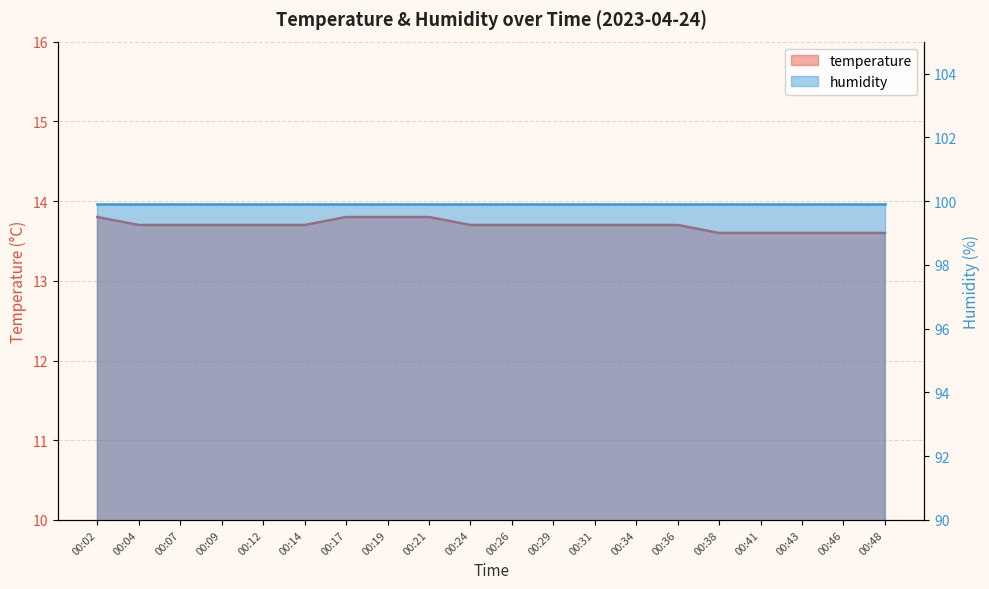

Rank the categories by value from highest to lowest.

00:02, 00:17, 00:19, 00:21, 00:04, 00:07, 00:09, 00:12, 00:14, 00:24, 00:26, 00:29, 00:31, 00:34, 00:36, 00:38, 00:41, 00:43, 00:46, 00:48